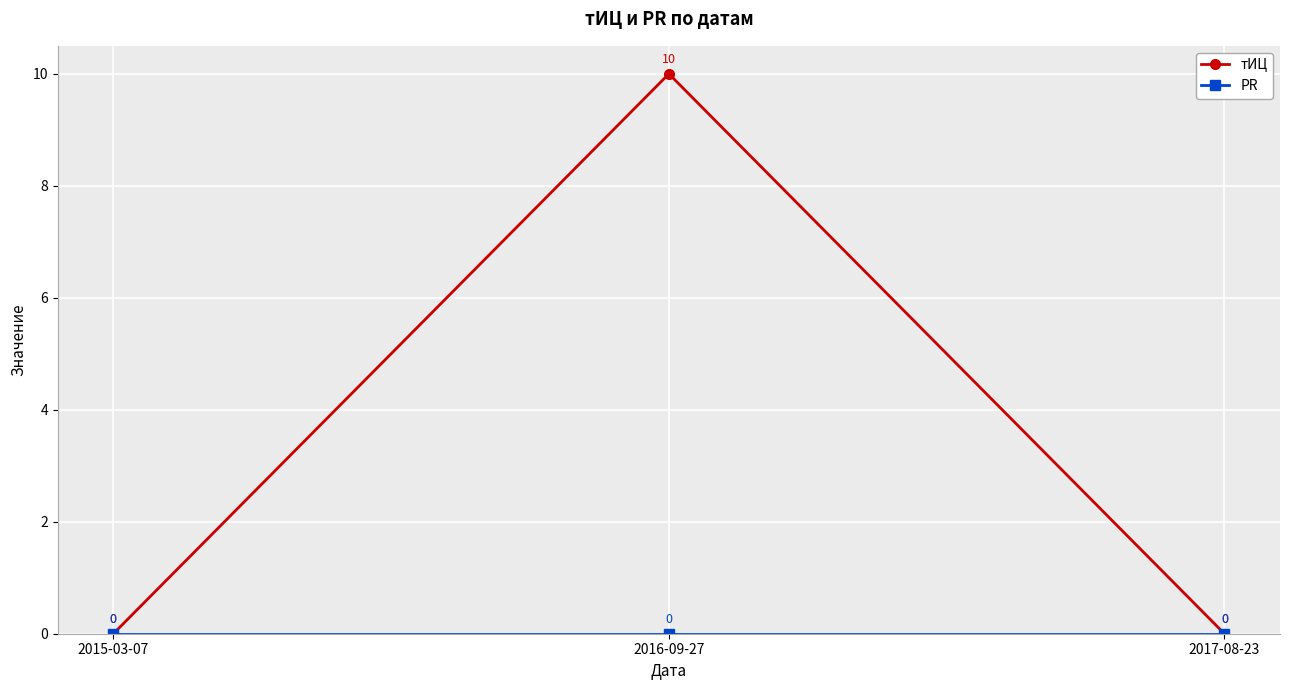

Which series has the largest total across all categories?

тИЦ